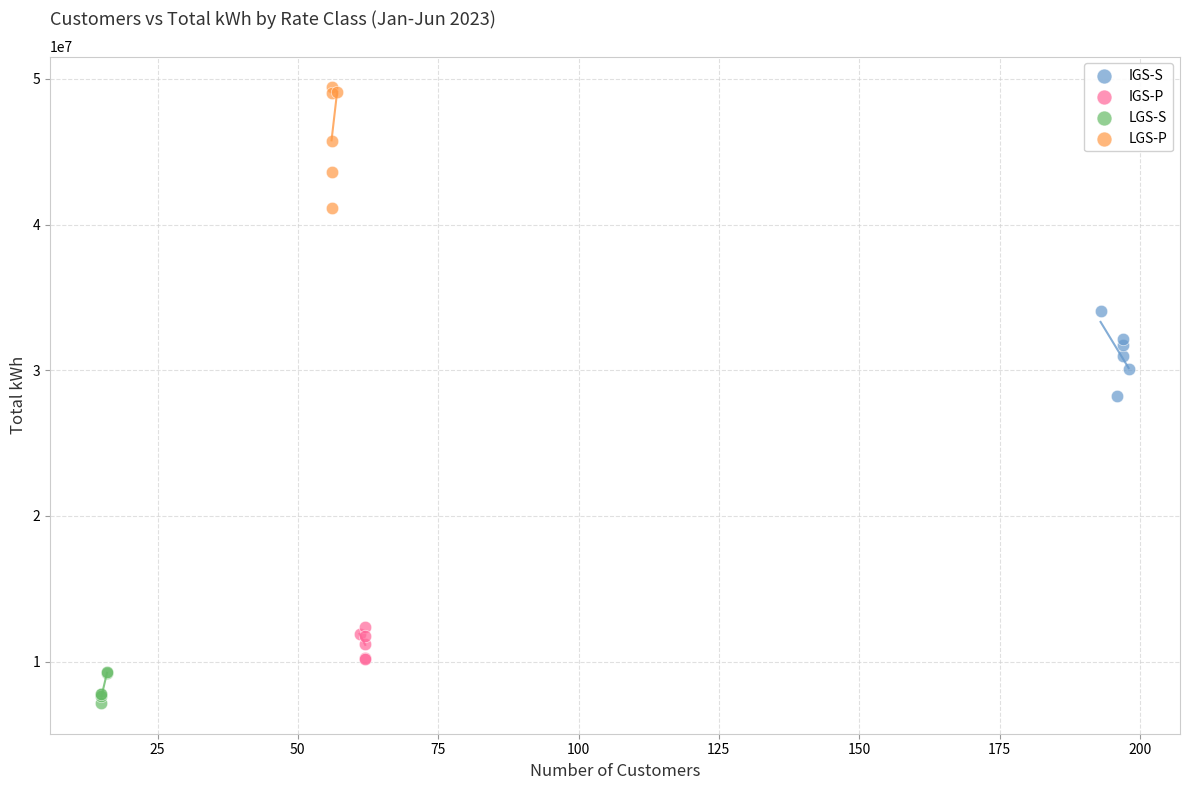

Which series reaches the minimum Y coordinate?

LGS-S